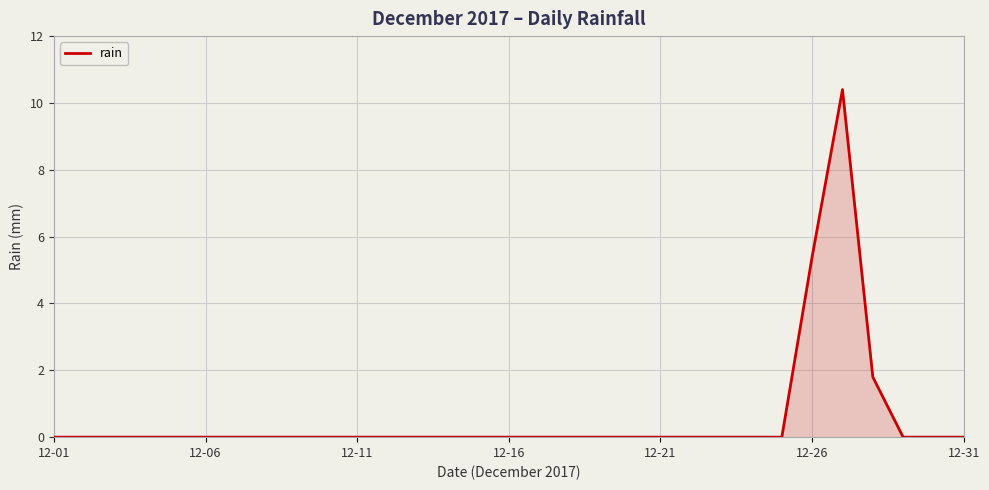

What is the difference between the maximum and minimum values?

10.4